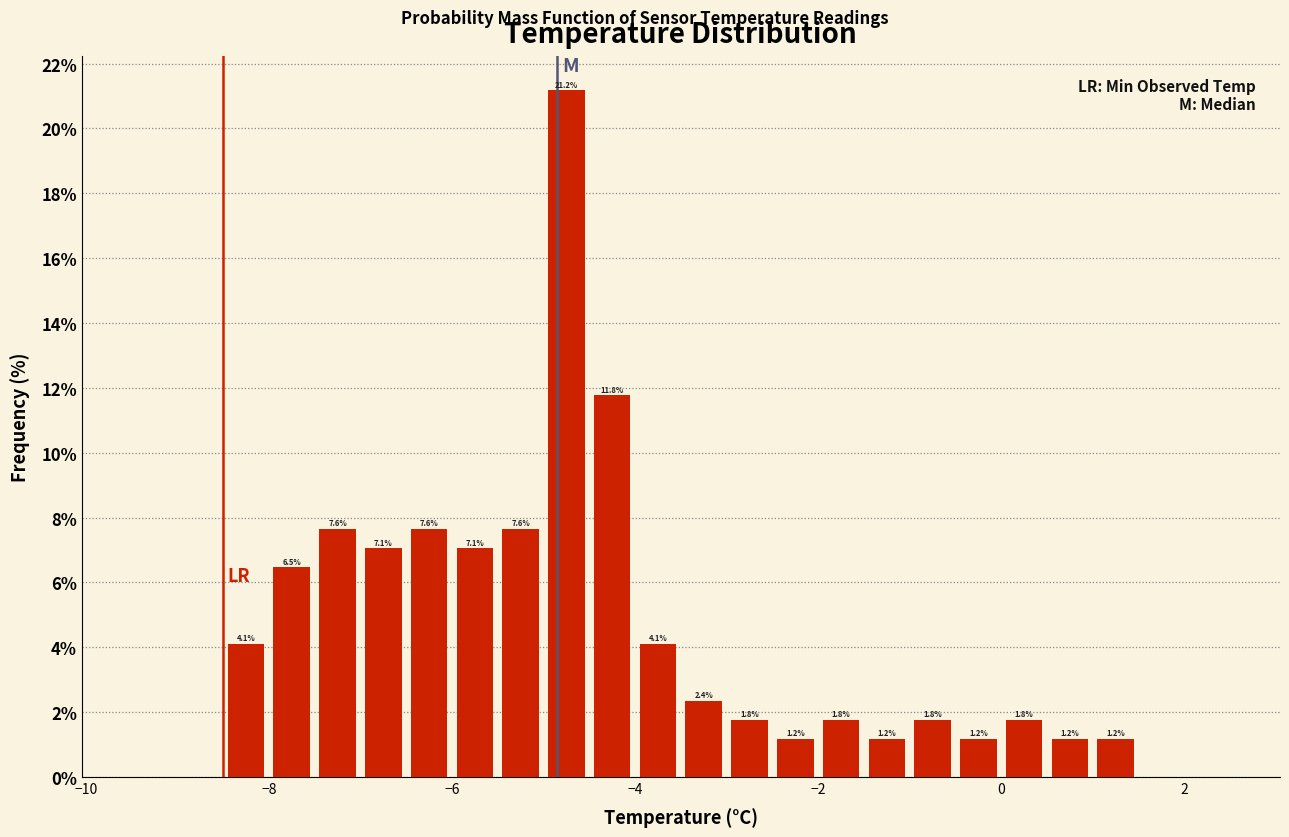

Around what value on the x-axis is the tallest bar? Give the approximate position of its centre, as read against the axis.

-4.8